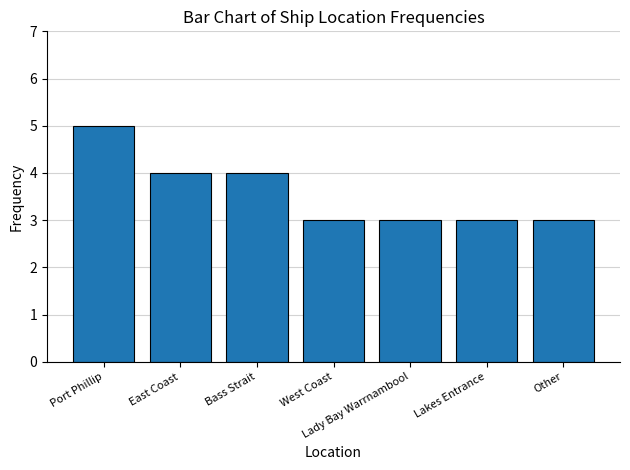

What position from the right is Port Phillip?

7